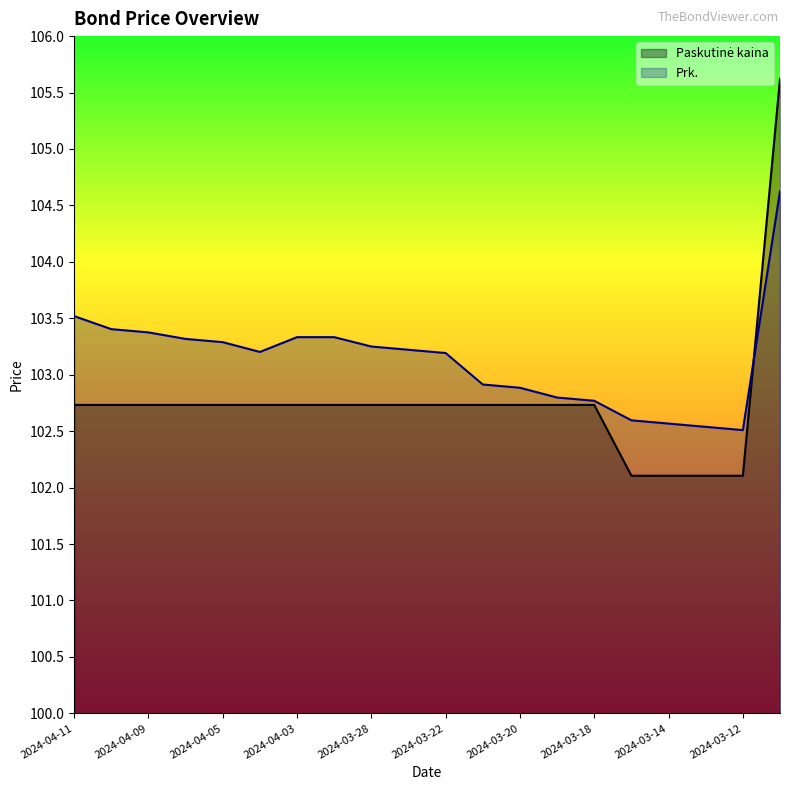

What is the average value of the Paskutine kaina series?

102.8